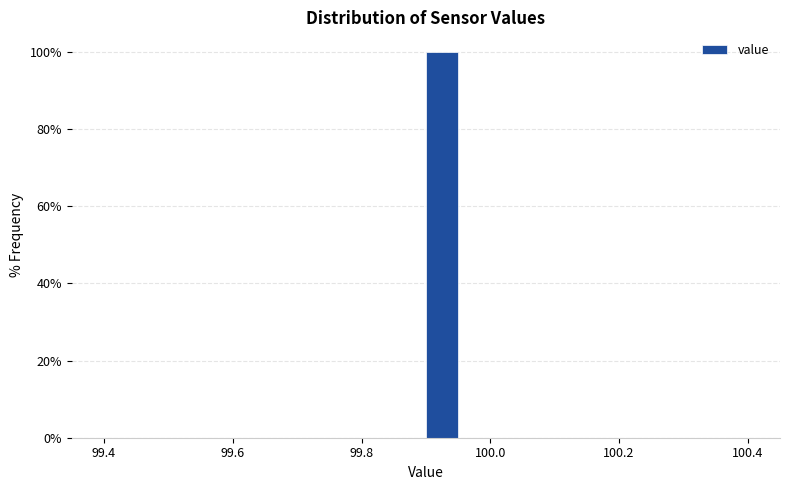

Around what value on the x-axis is the tallest bar? Give the approximate position of its centre, as read against the axis.

99.92